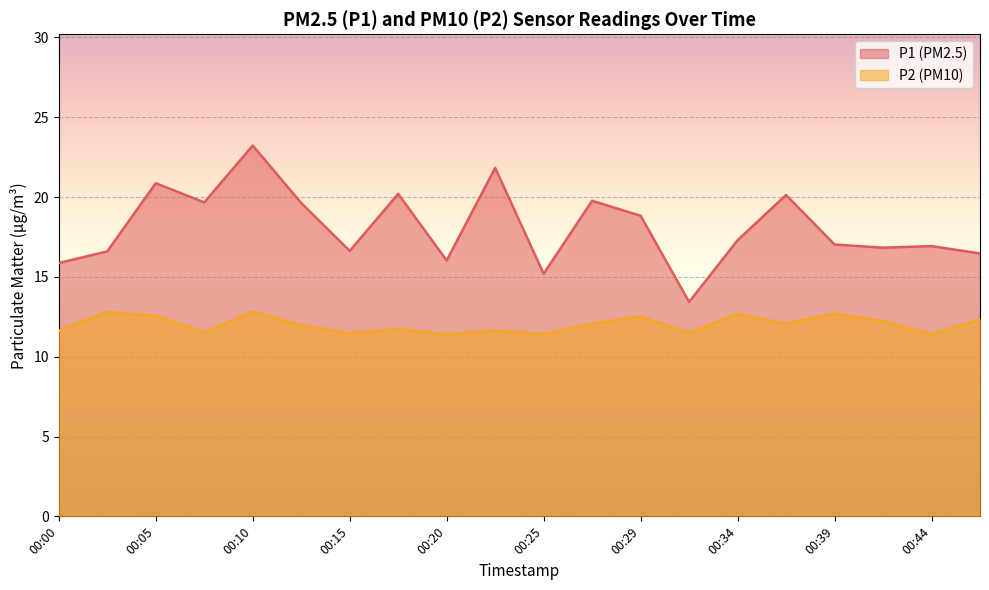

At 00:25, list the series in order from largest to smallest.

P1 (PM2.5), P2 (PM10)